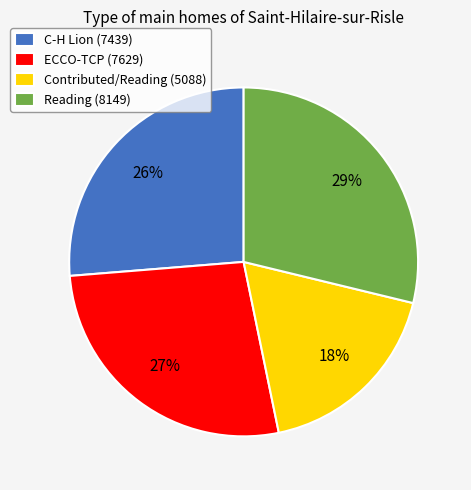

To the nearest percent, what is the average slice percentage?

25%